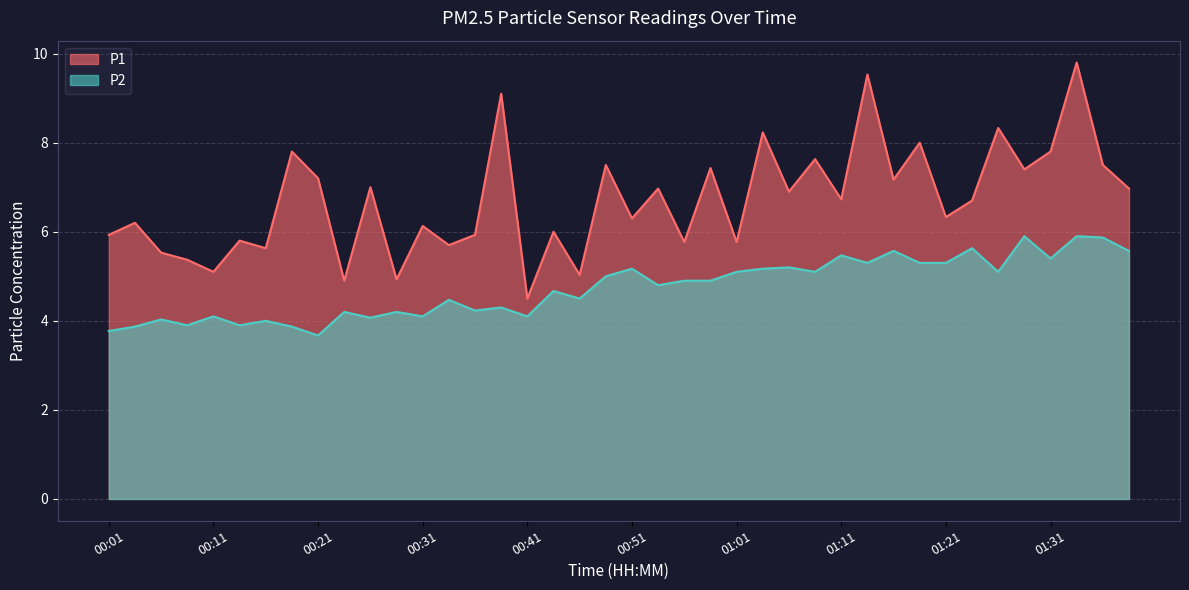

Which series changed the most between 01:13 and 01:39?

P1